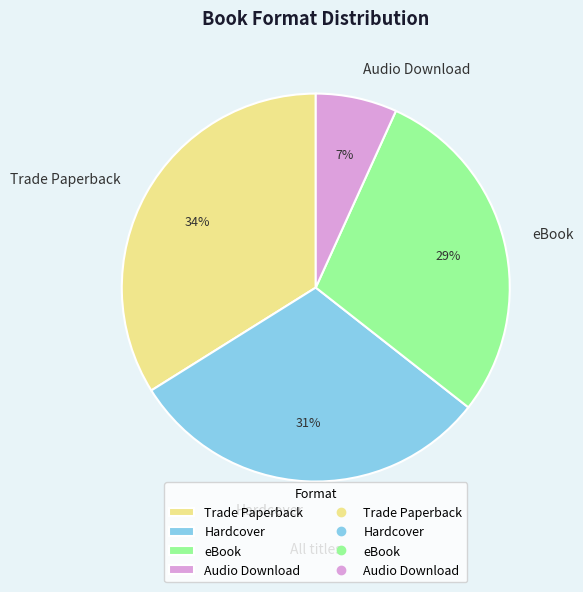

Approximately how many times larger is the value at Trade Paperback compared to eBook?

1.2